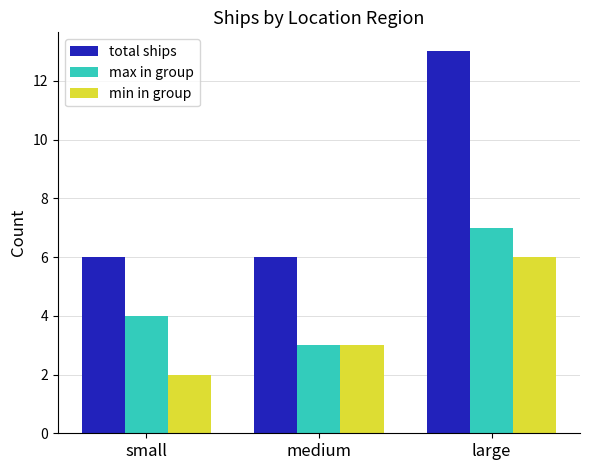

What value does the min in group series have at large?

6